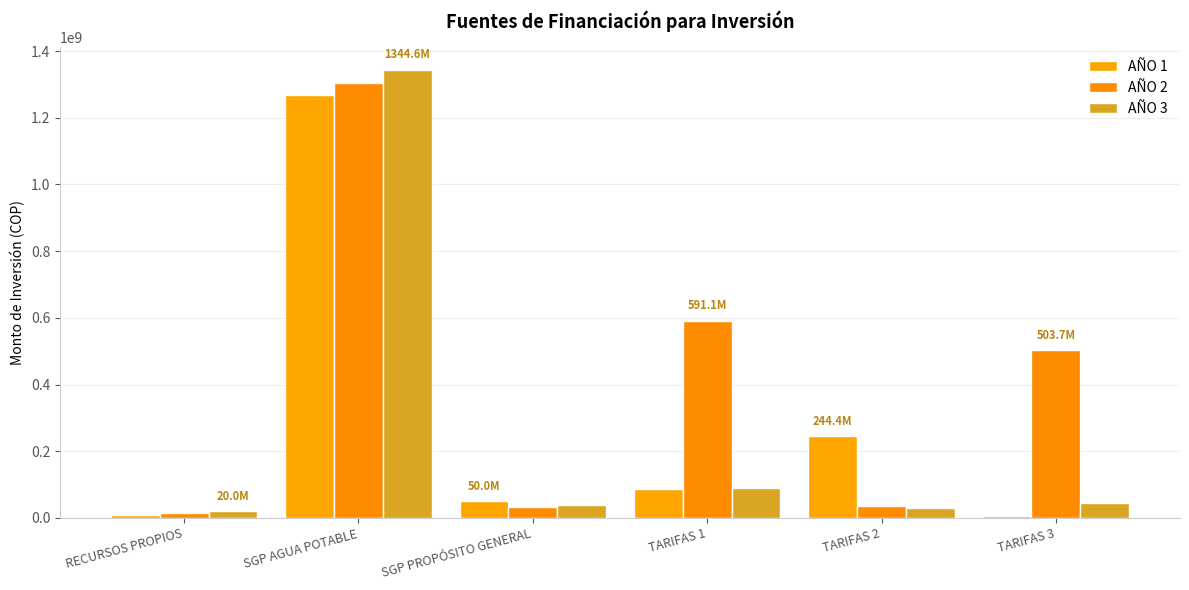

What is the total value across all series at TARIFAS 3?

555429834